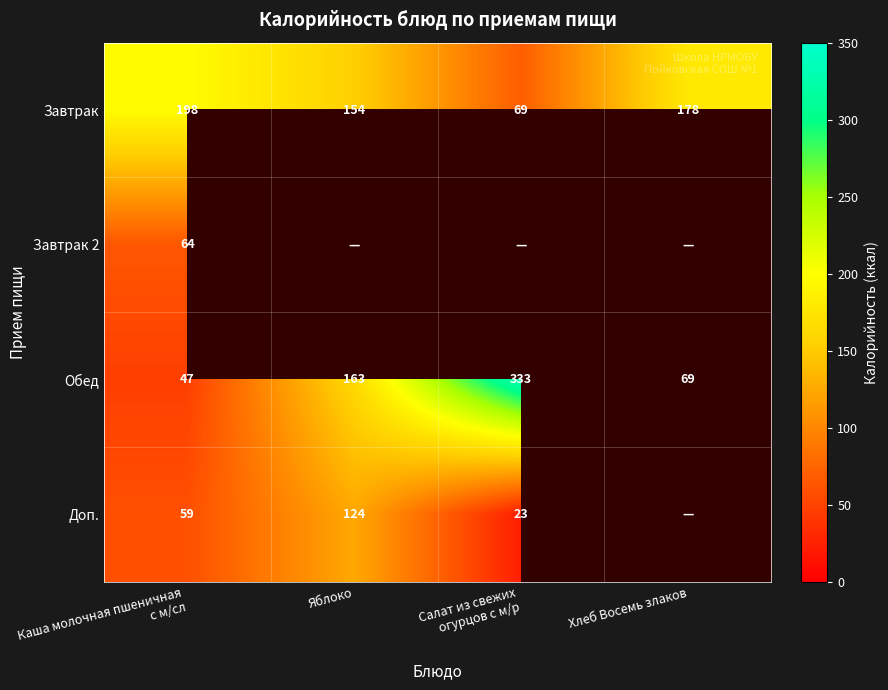

What is the minimum value for Завтрак?

69